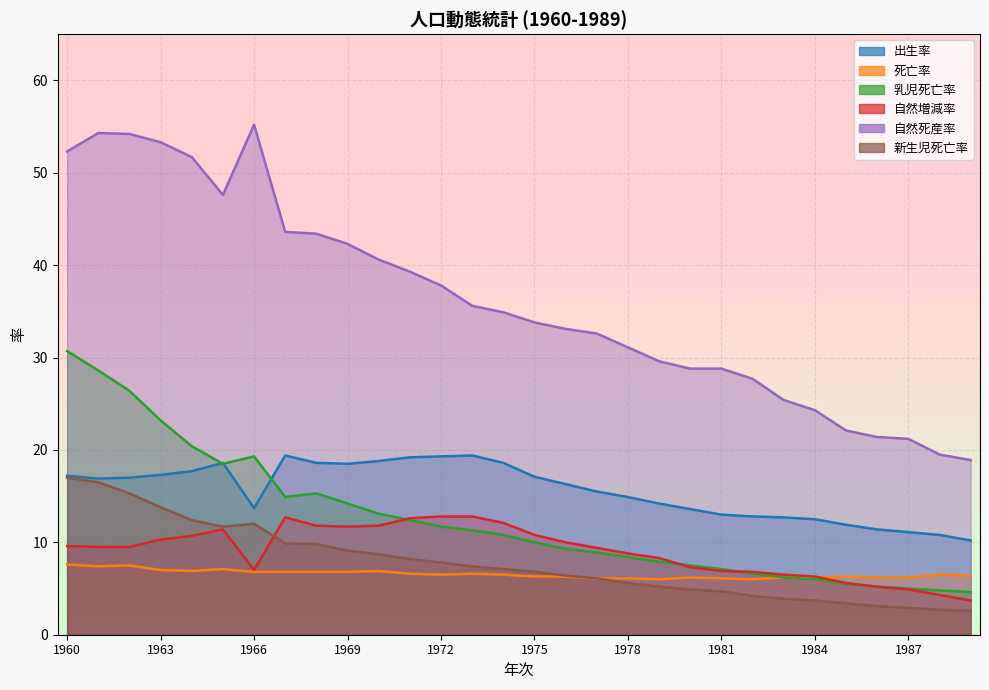

Which series has the largest range (max minus min)?

自然死産率